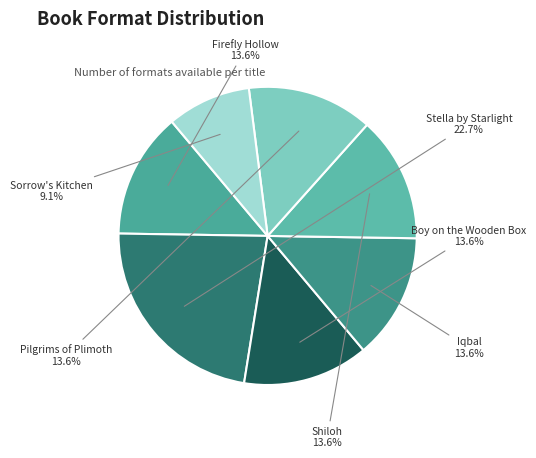

Which has a higher value, Firefly Hollow or Stella by Starlight?

Stella by Starlight